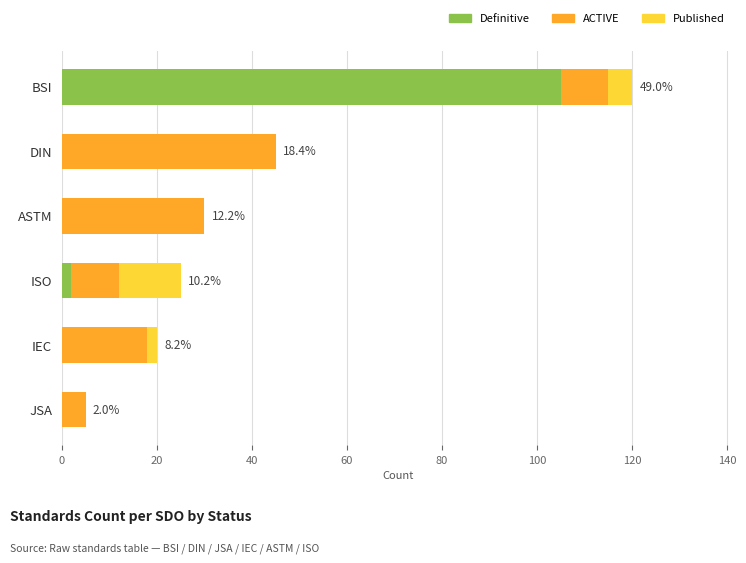

What is the sum of all Definitive values?

107